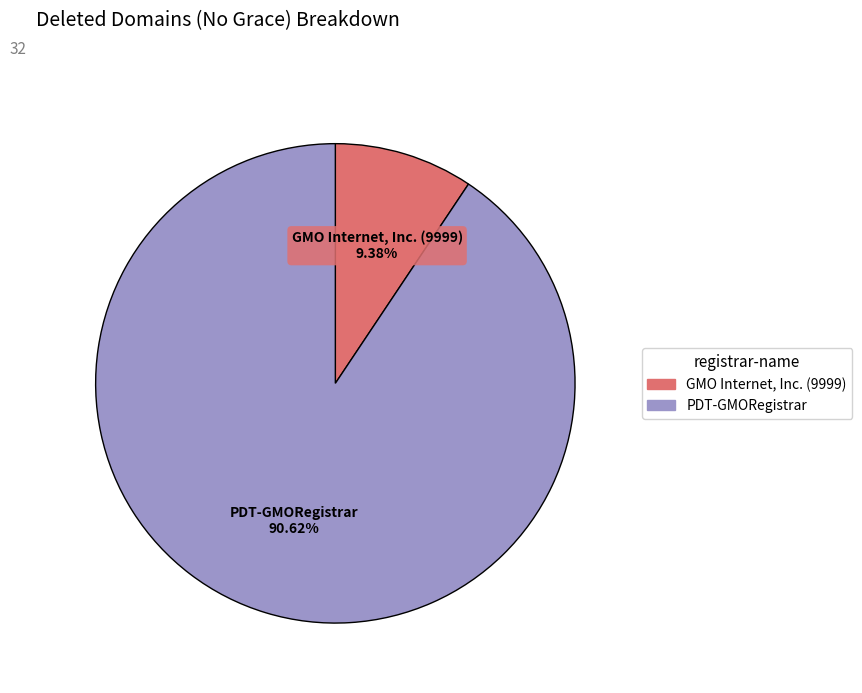

Is there any slice that represents more than half of the pie?

Yes